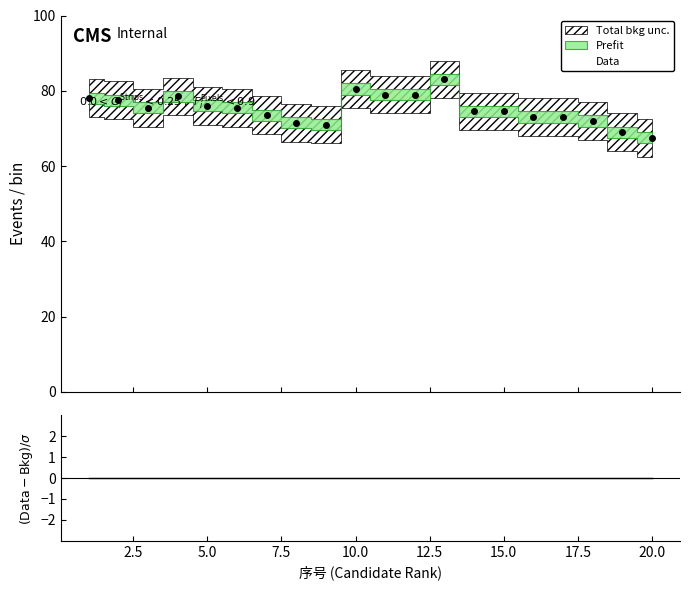

What is the minimum value for Data?

67.5